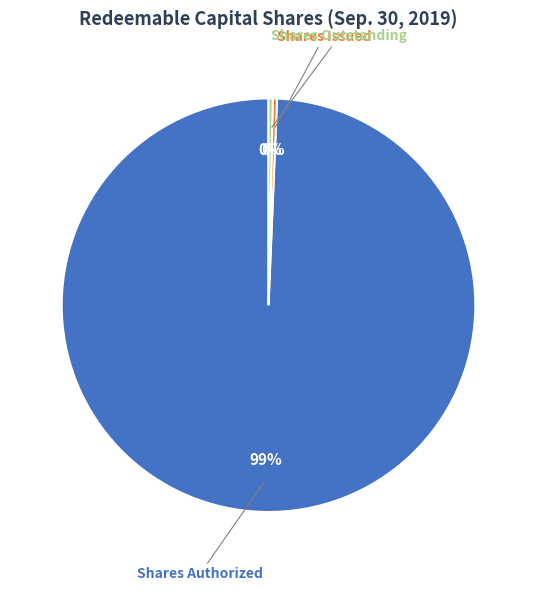

Is there any slice that represents more than half of the pie?

Yes